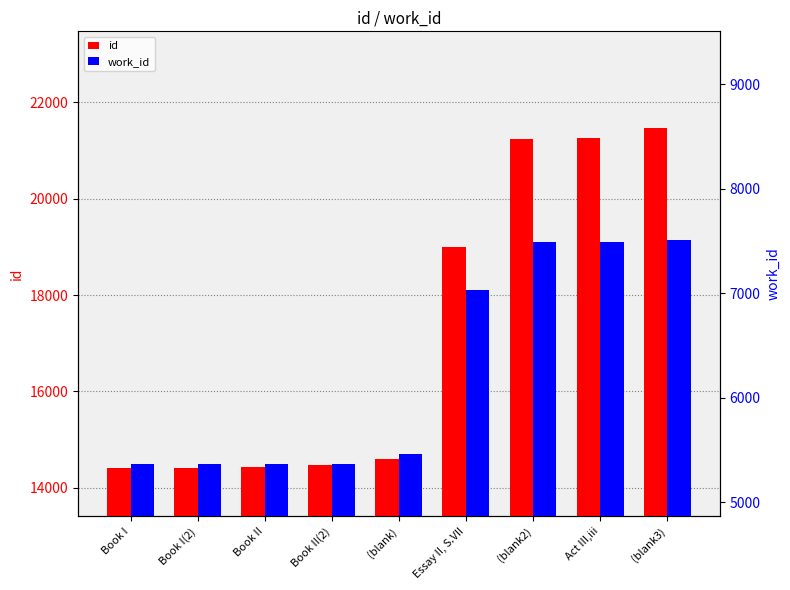

Is it true that id equals 10038 at Book I(2)?

False